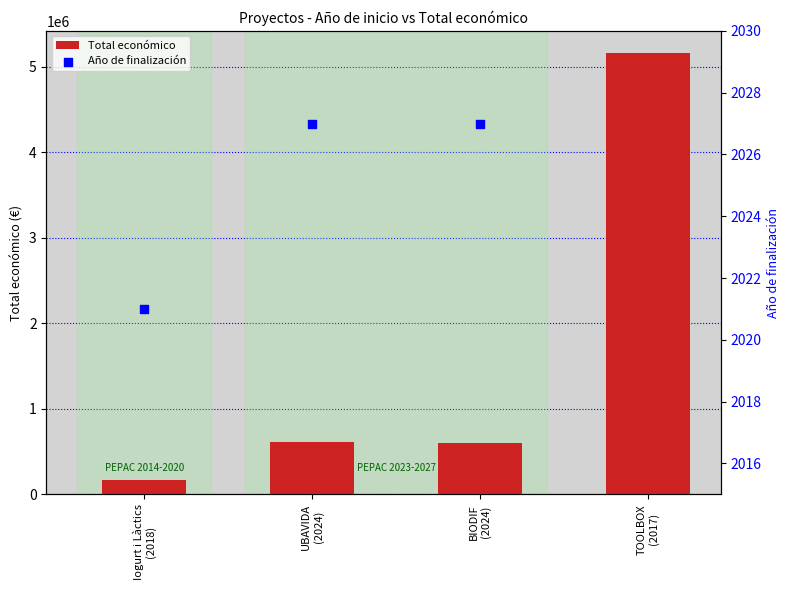

What is the sum of all Total económico values?

6535204